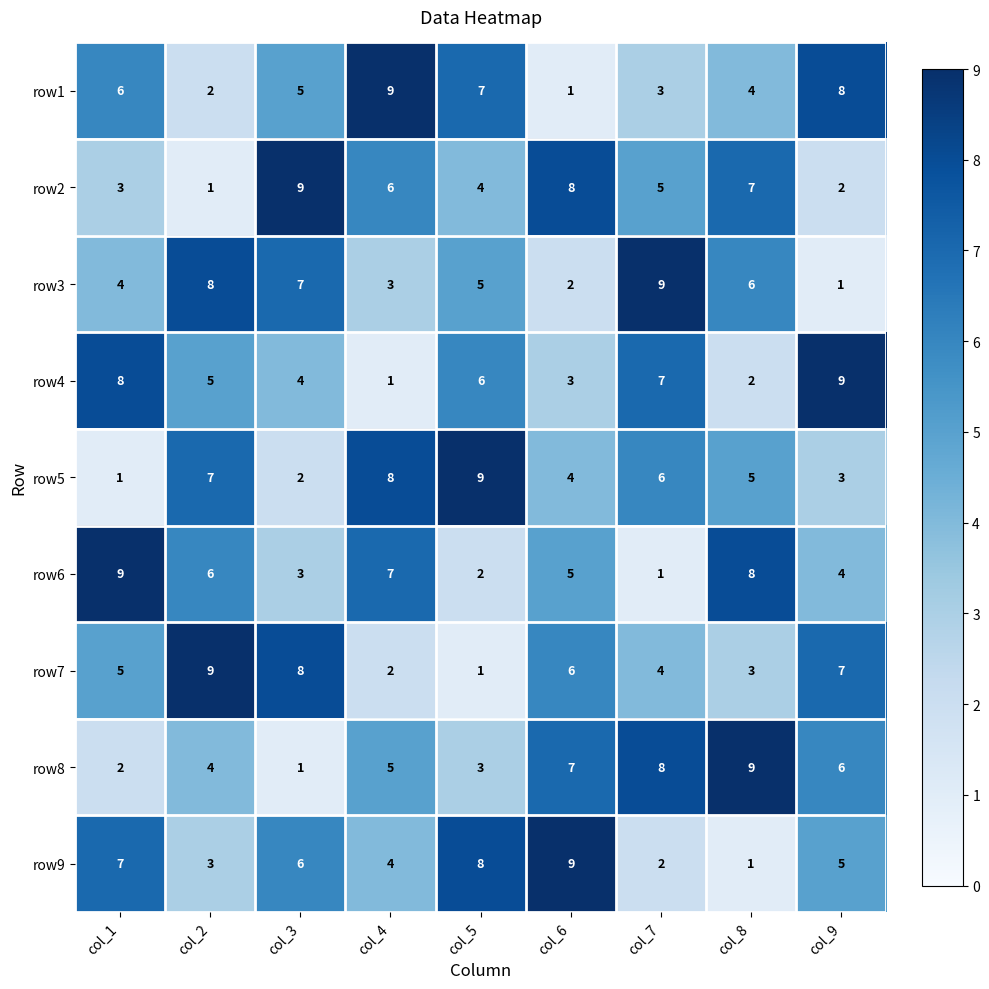

Which series changed the most between col_3 and col_7?

row8